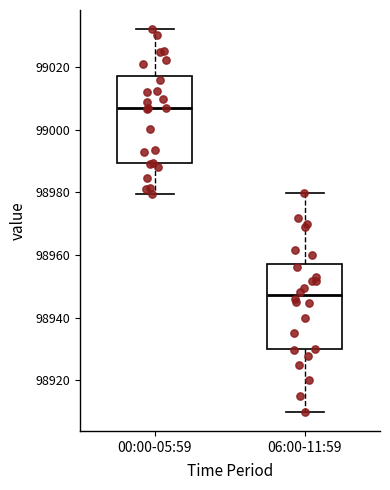

Reading left to right, transcribe this box plot: for each box, give where its median line is, the range the box spans, and where its two whiskers end, as read against the y-axis. The values are not printed on the chart, so give them approximately, as read against the axis.

00:00-05:59: median 99006, box 98990 to 99018, whiskers 98980 to 99032
06:00-11:59: median 98948, box 98930 to 98958, whiskers 98910 to 98980